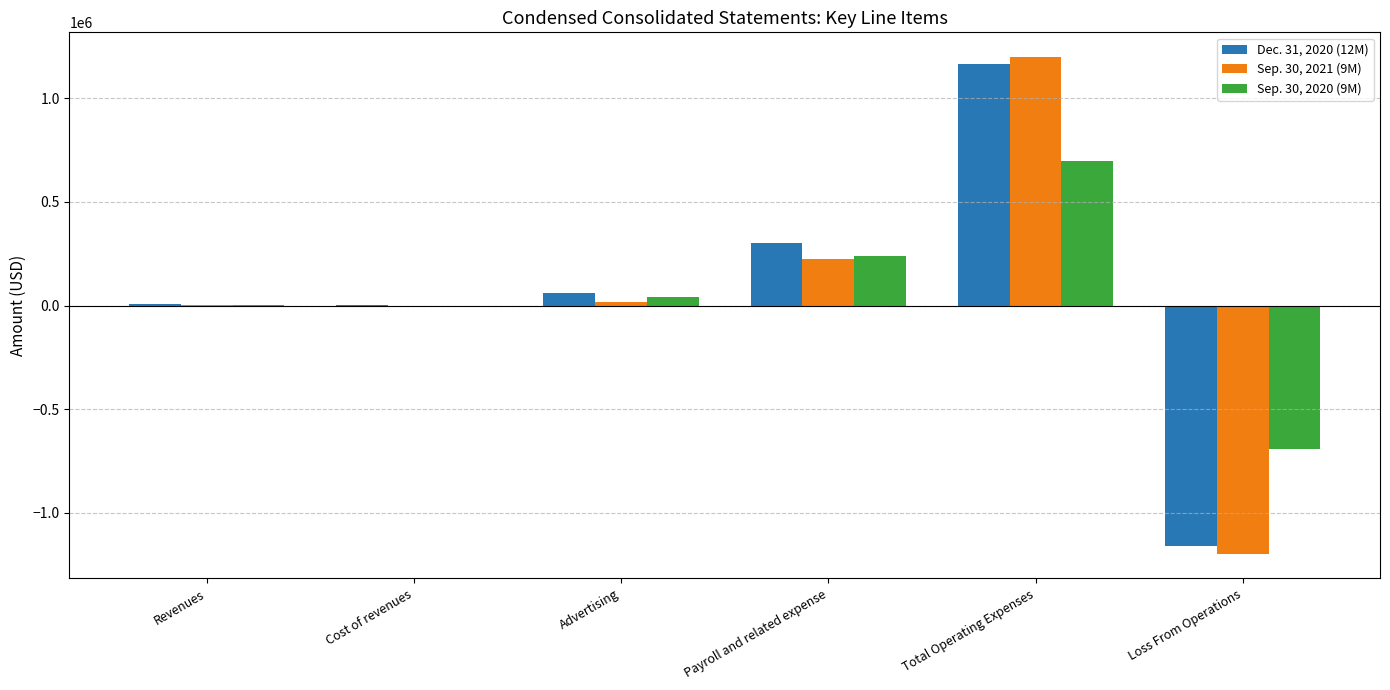

What is the greatest value displayed?

1197952